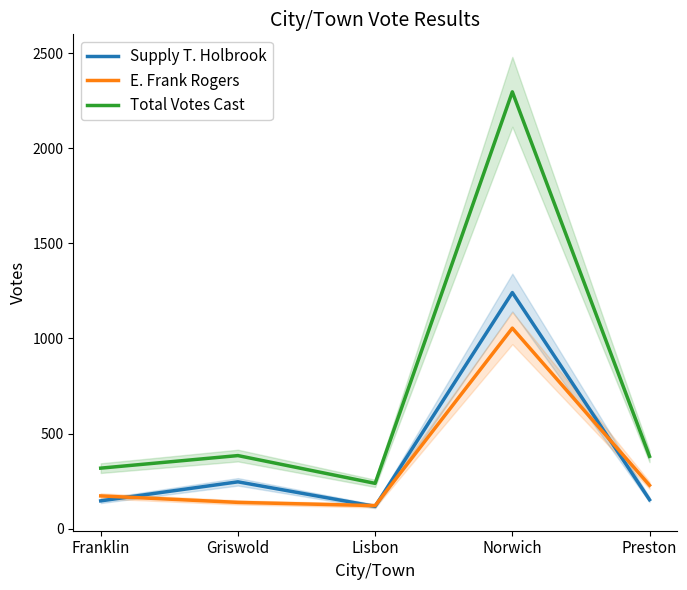

Does the chart have visible grid lines?

No